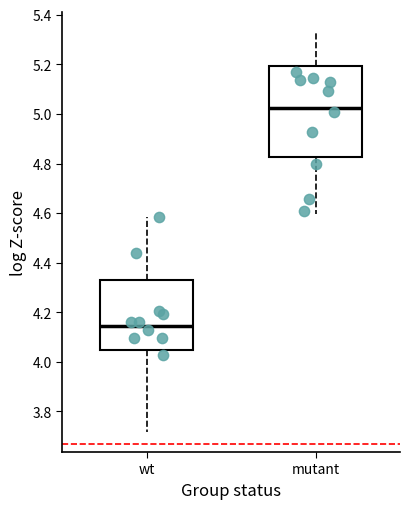

Which box has the highest median line?

mutant